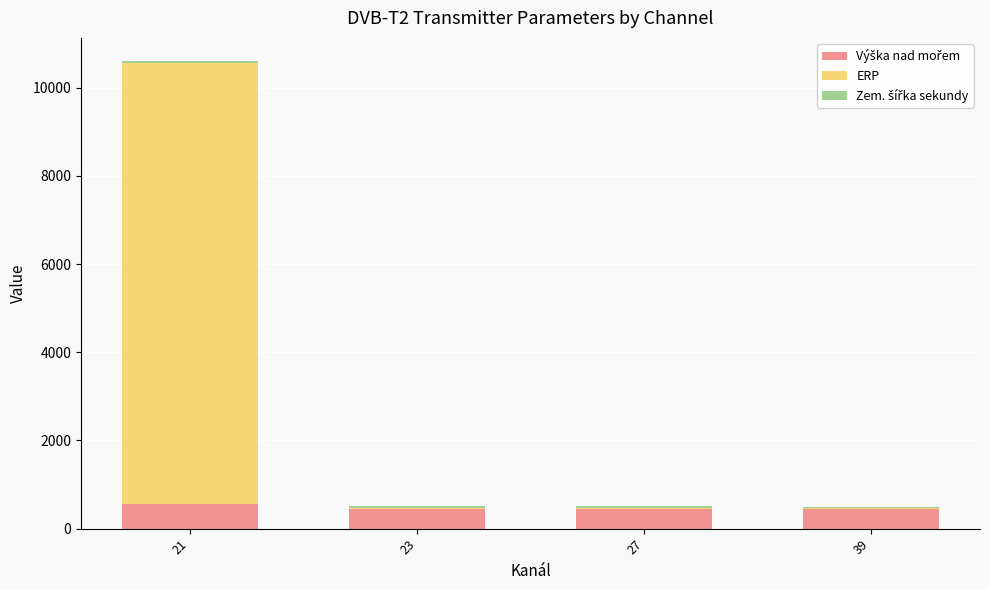

At which category is the sum across all series the highest?

21